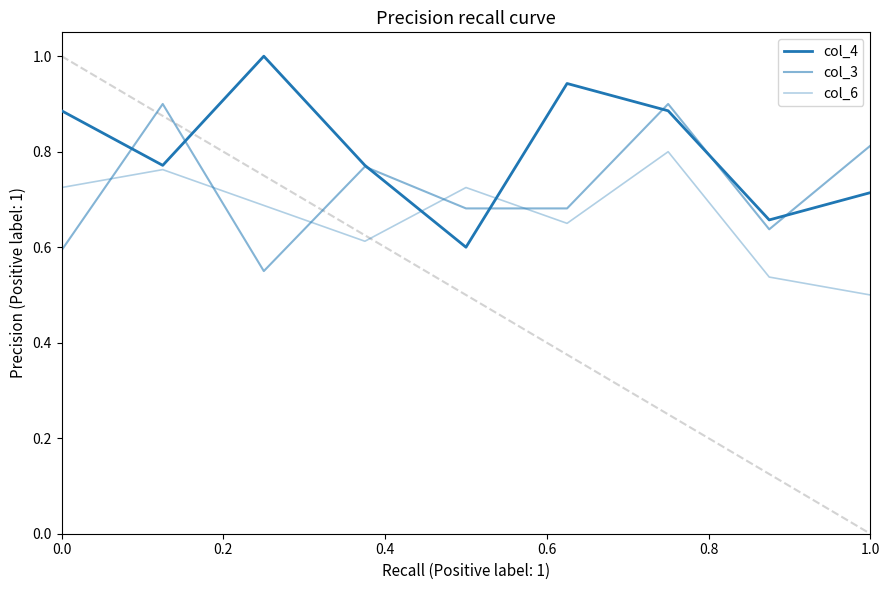

Which series ends up on top after the final intersection of col_6 and col_4?

col_4